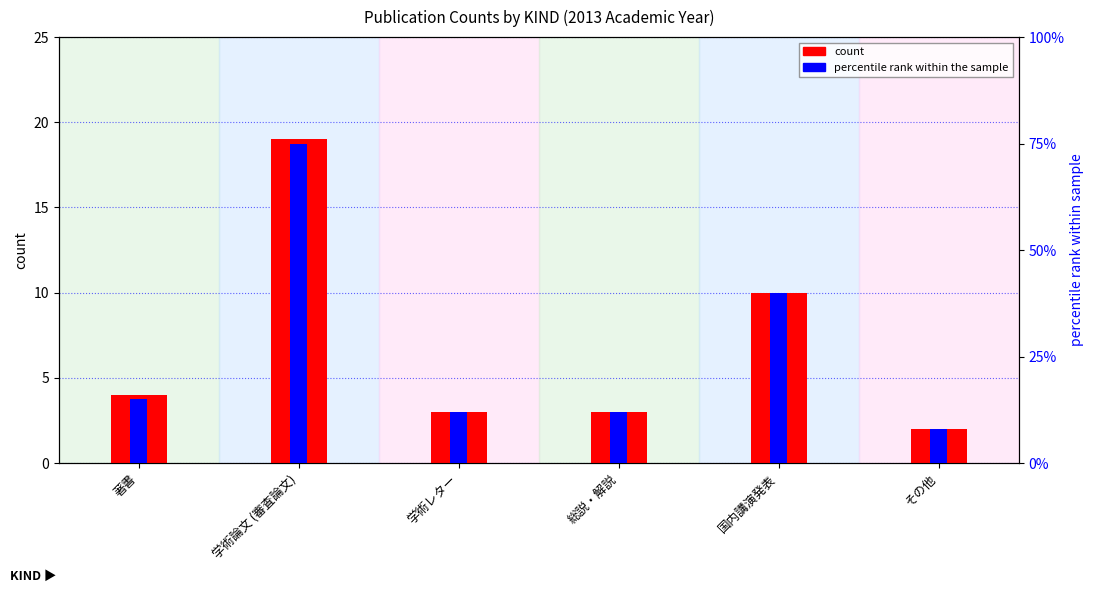

Reading right to left, transcribe all the data shown in this chart.

count: その他=2.0	国内講演発表=10.0	総説・解説=3.0	学術レター=3.0	学術論文 (審査論文)=19.0	著書=4.0
percentile rank within the sample: その他=0.1	国内講演発表=0.4	総説・解説=0.1	学術レター=0.1	学術論文 (審査論文)=0.8	著書=0.1